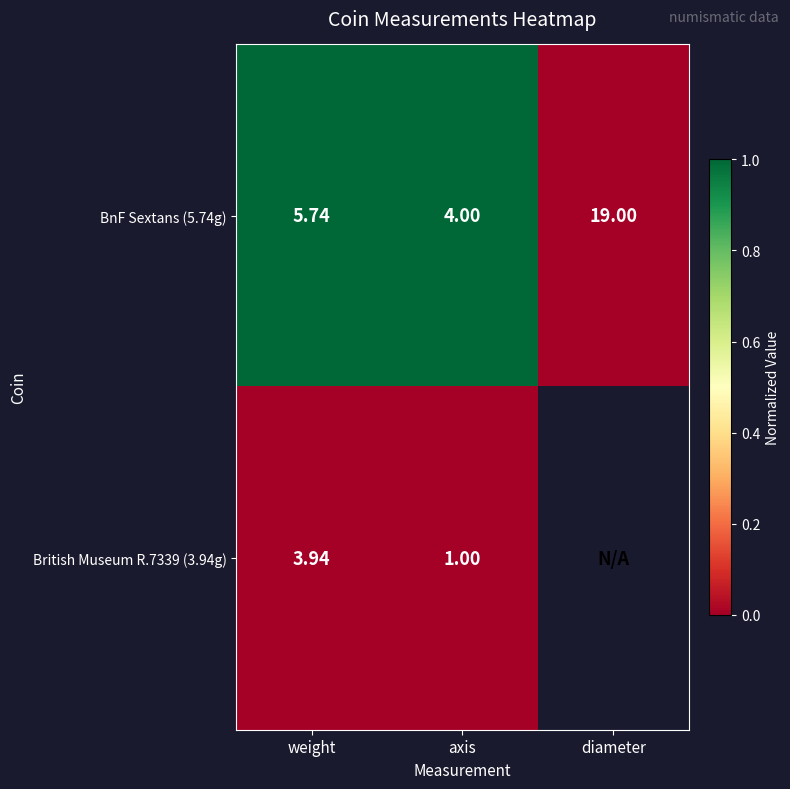

Is the value of BnF Sextans (5.74g) at weight greater than the value of British Museum R.7339 (3.94g) at weight?

Yes